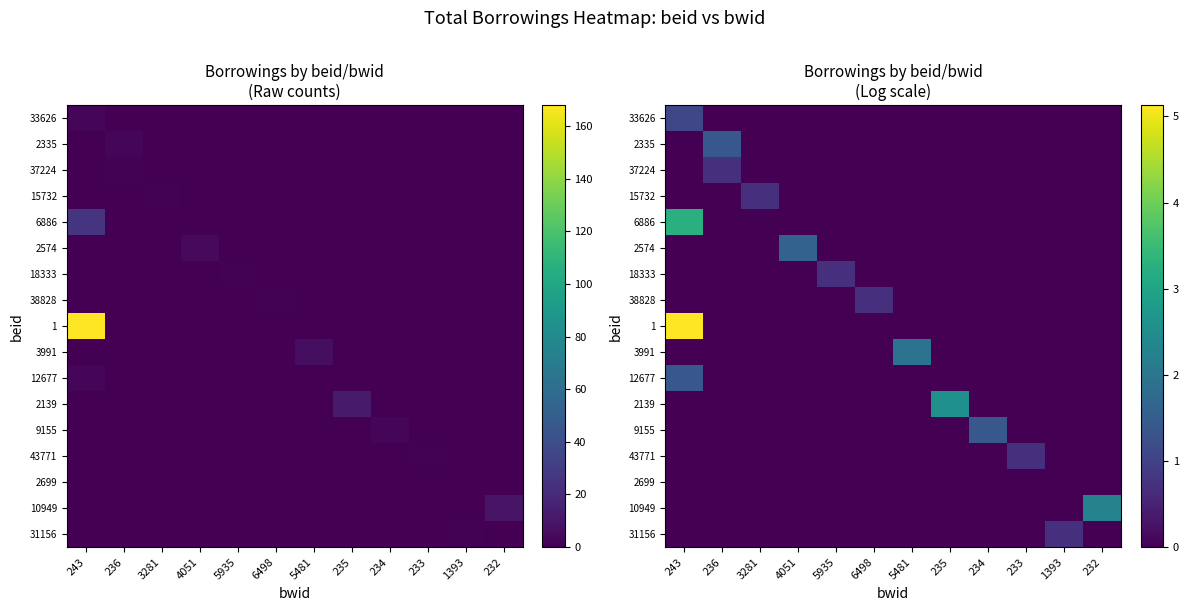

Which has a higher value, 4051 or 234?

4051